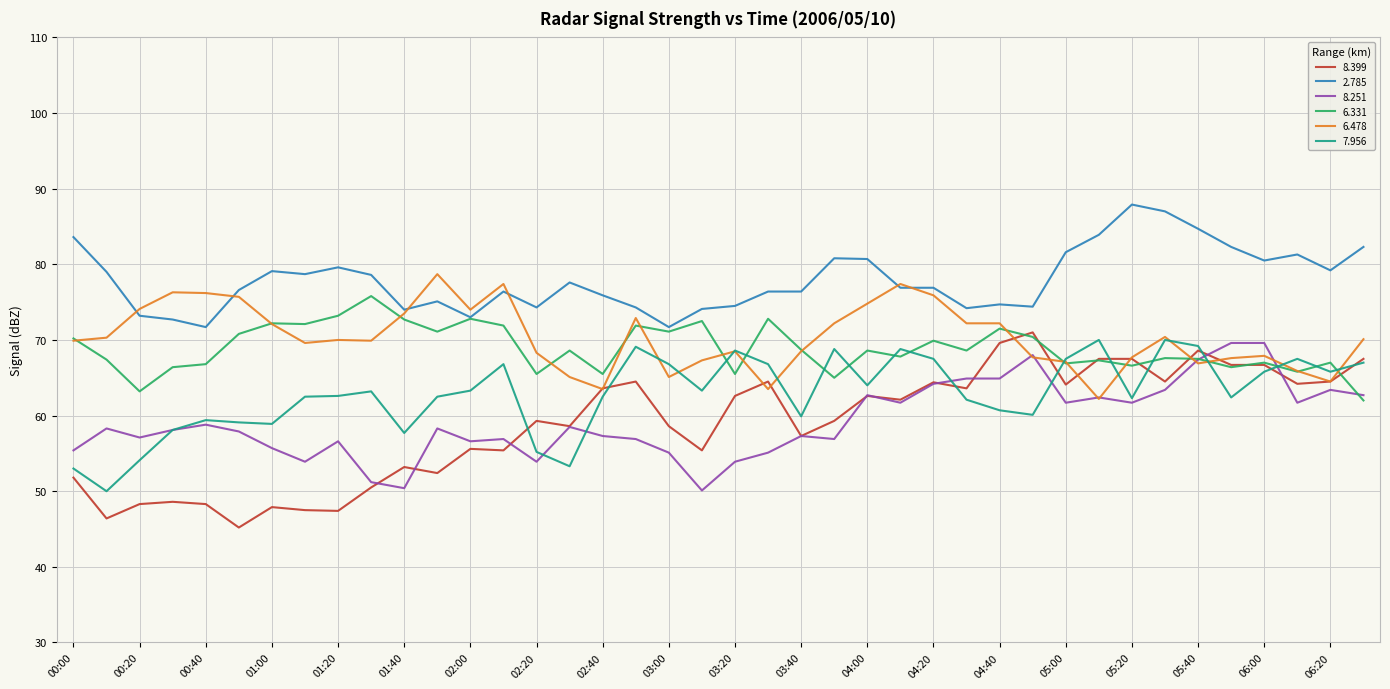

What is the maximum value shown in the chart?

87.9